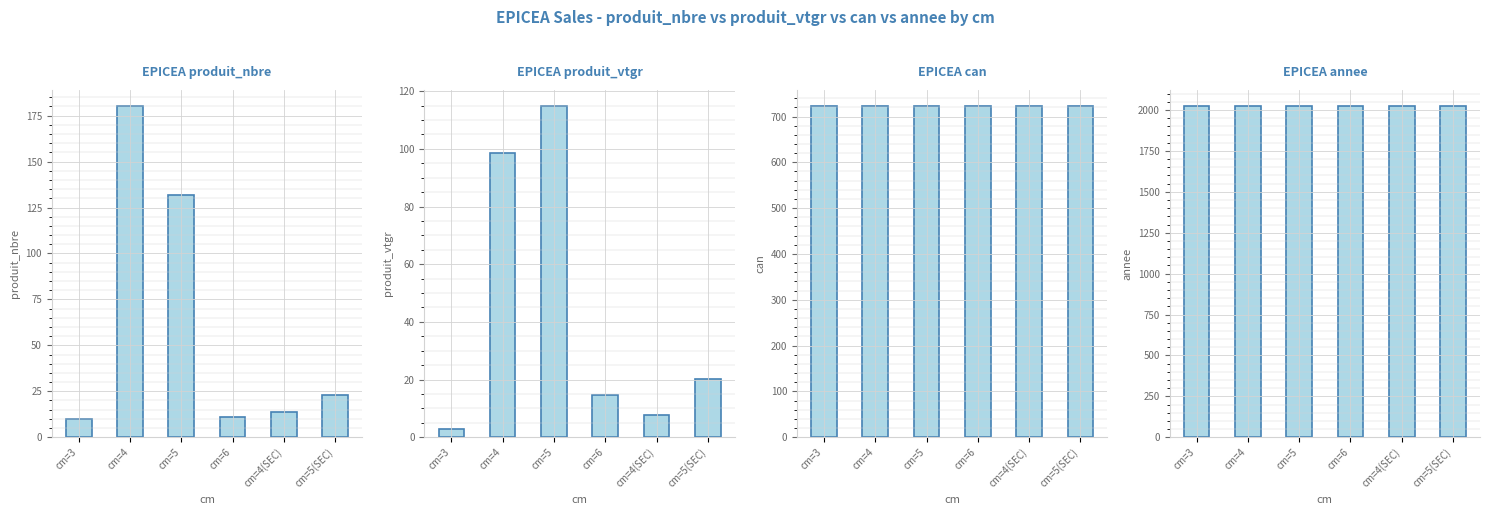

The value of produit_nbre at cm=4 is 38.4. True or false?

False